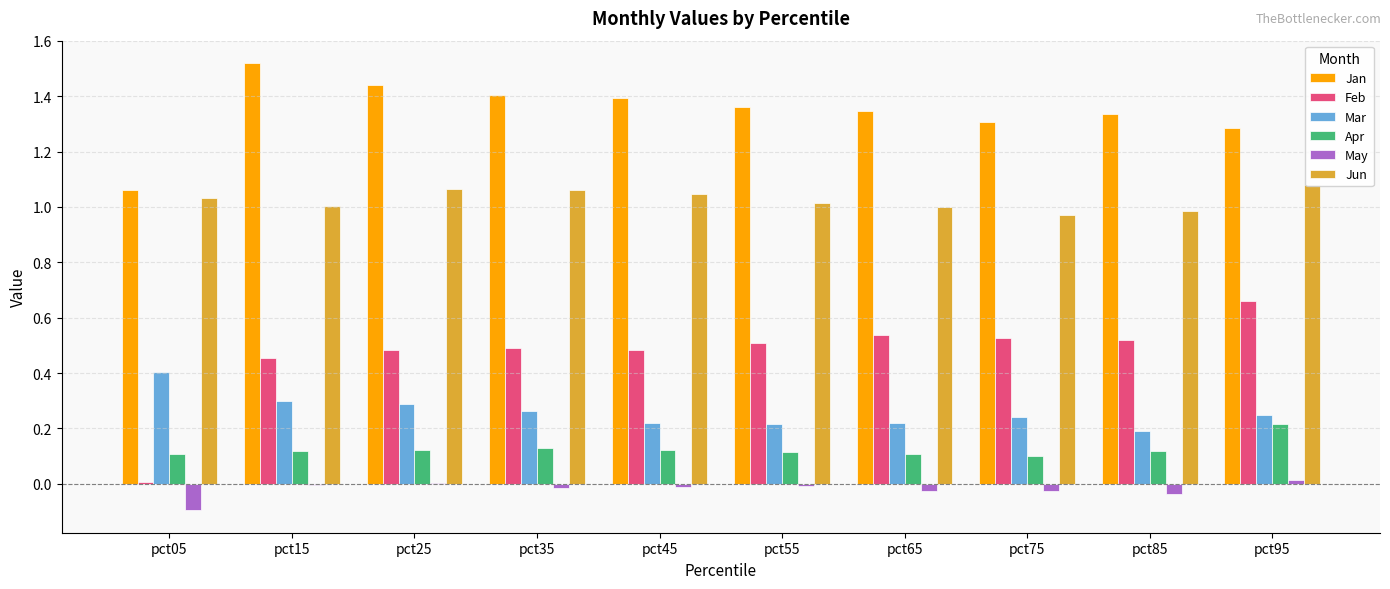

Which category has the highest value across all series?

pct15